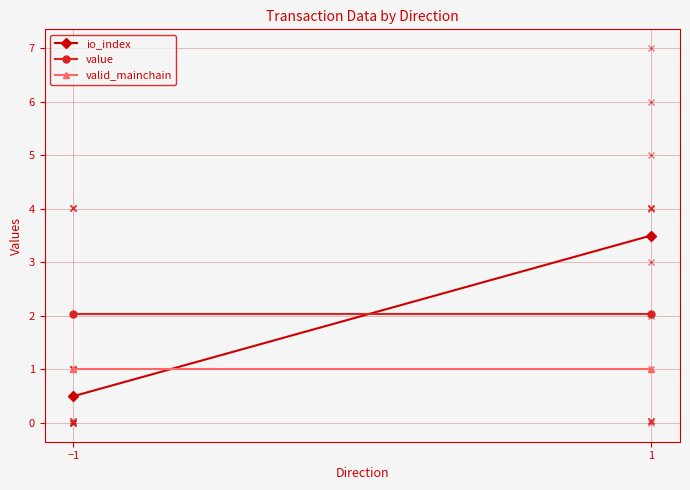

The value of valid_mainchain at −1 is 0.4. True or false?

False